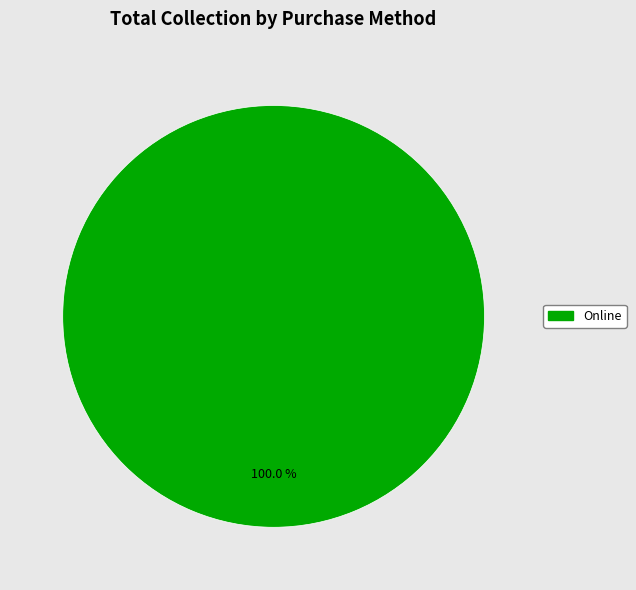

Is there any slice that represents more than half of the pie?

Yes